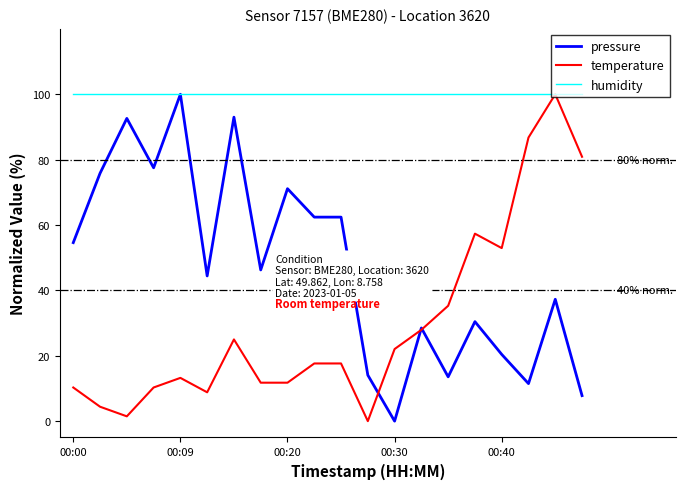

Is this an area chart (filled region under the line)?

No